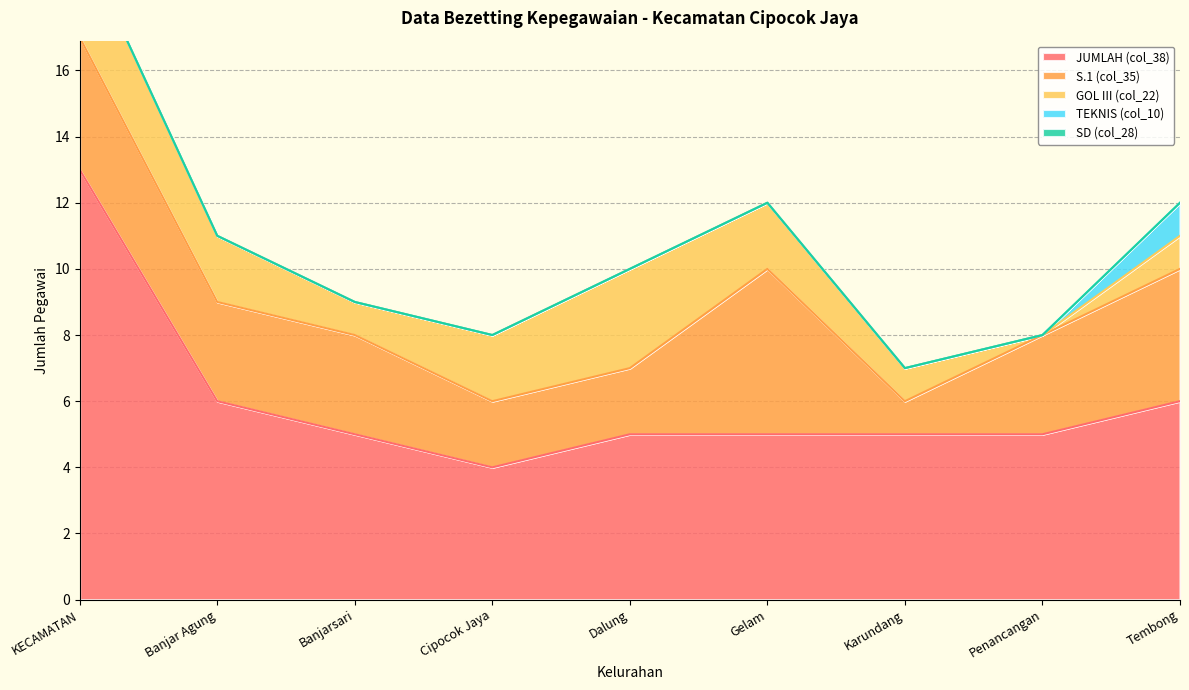

How many JUMLAH (col_38) values are between 5 and 6?

7